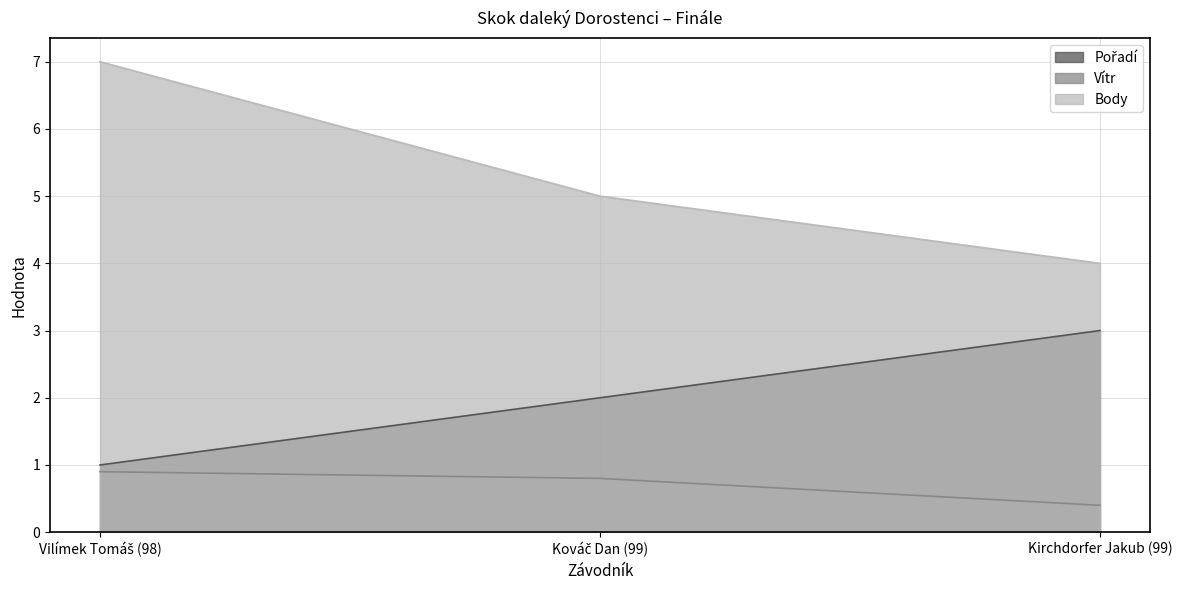

Which series has the largest total across all categories?

Body